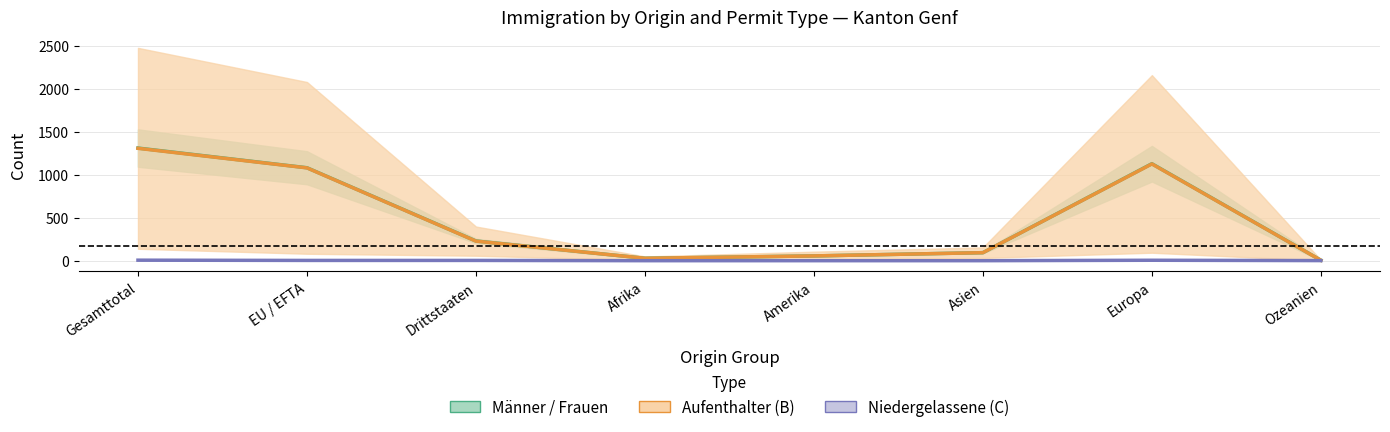

What is the sum of all Niedergelassene (mid) values?

18.0